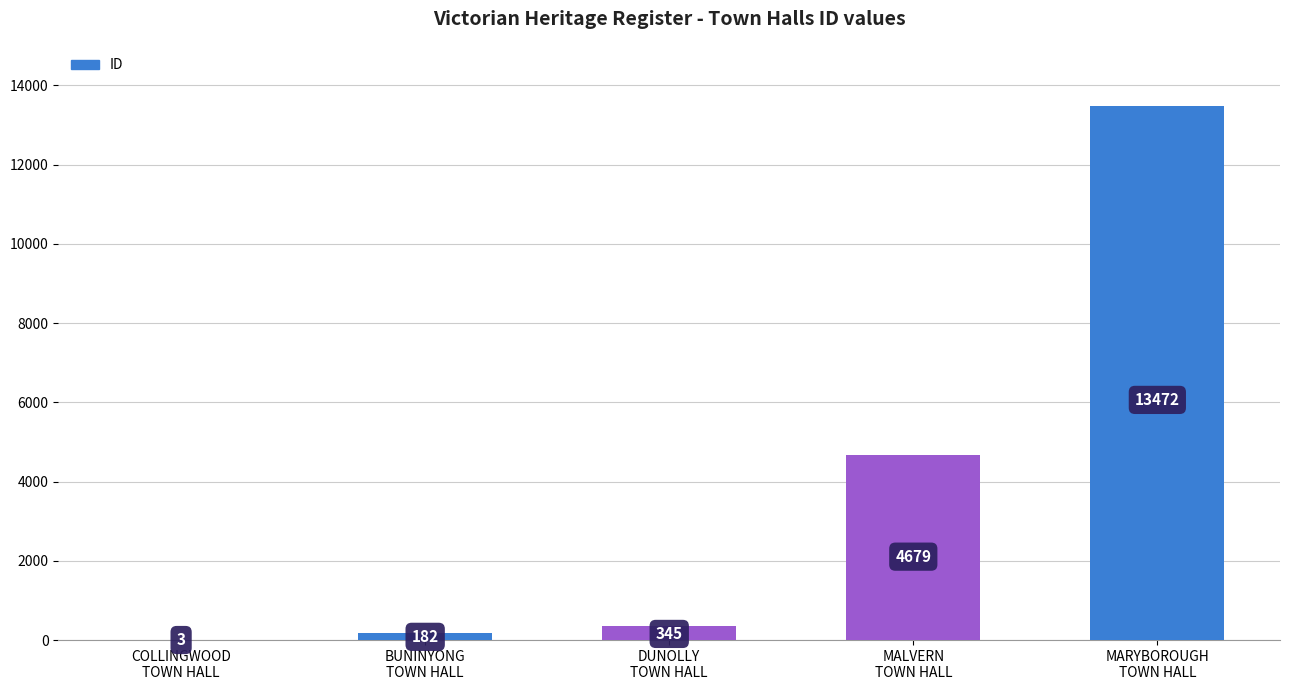

At which category does the chart reach its peak across all series?

MARYBOROUGH
TOWN HALL